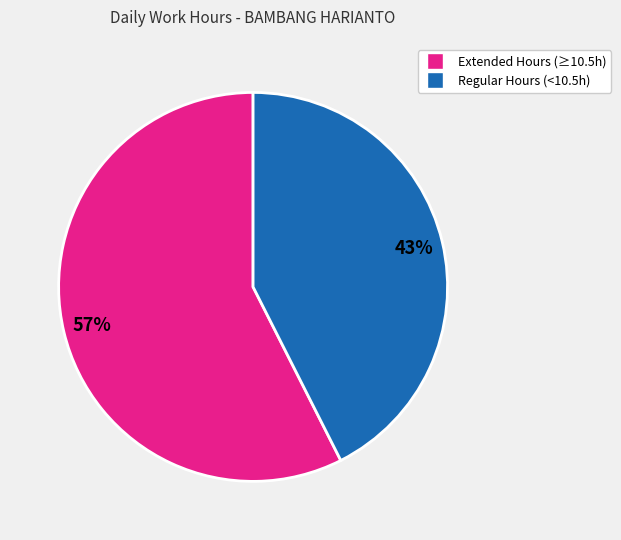

Does any single category account for the majority?

Yes